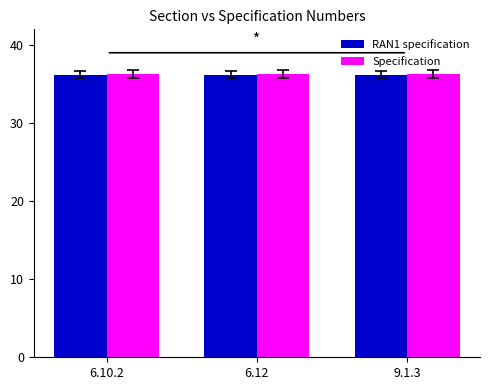

Reading left to right, list all the values displayed in this chart.

RAN1 specification: 6.10.2=36.2	6.12=36.2	9.1.3=36.2
Specification: 6.10.2=36.3	6.12=36.3	9.1.3=36.3